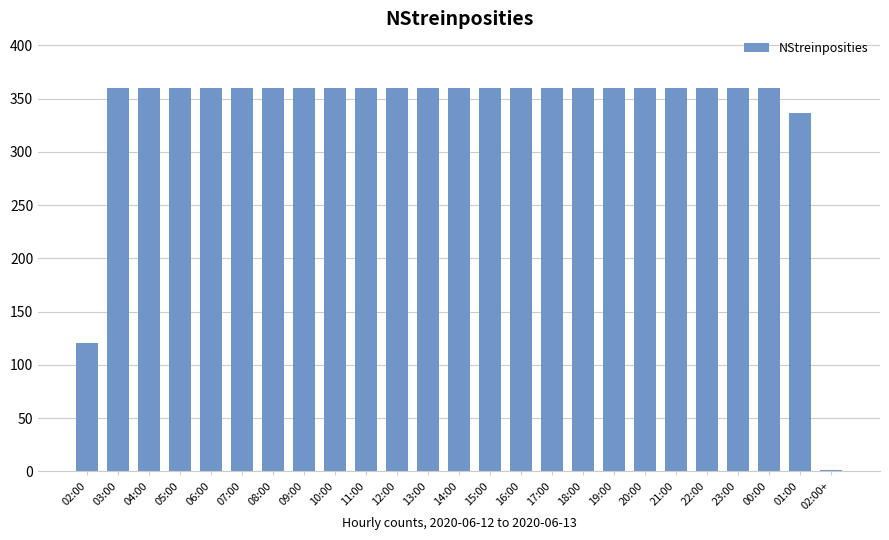

What is the sum of all values?

8379